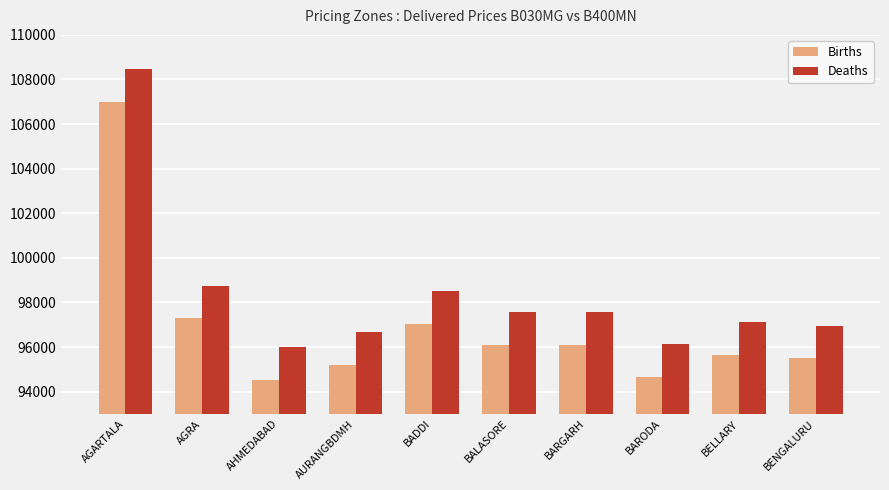

Rank the series by their average value, from highest to lowest.

Deaths, Births